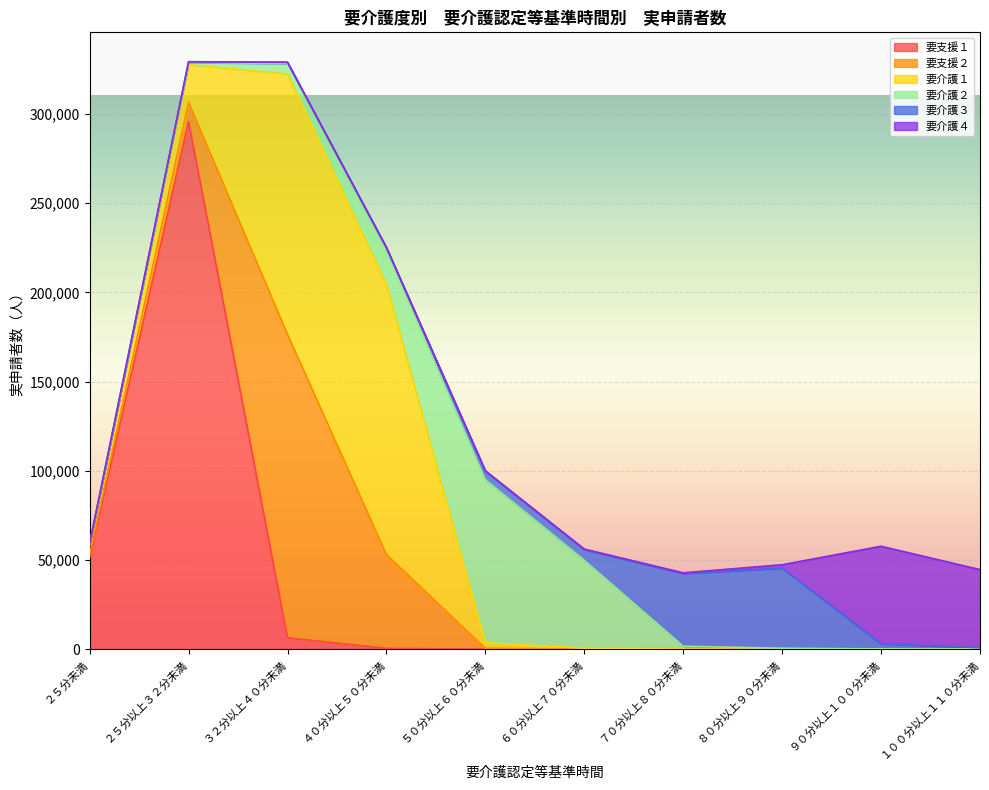

Count the number of categories in the chart.

10